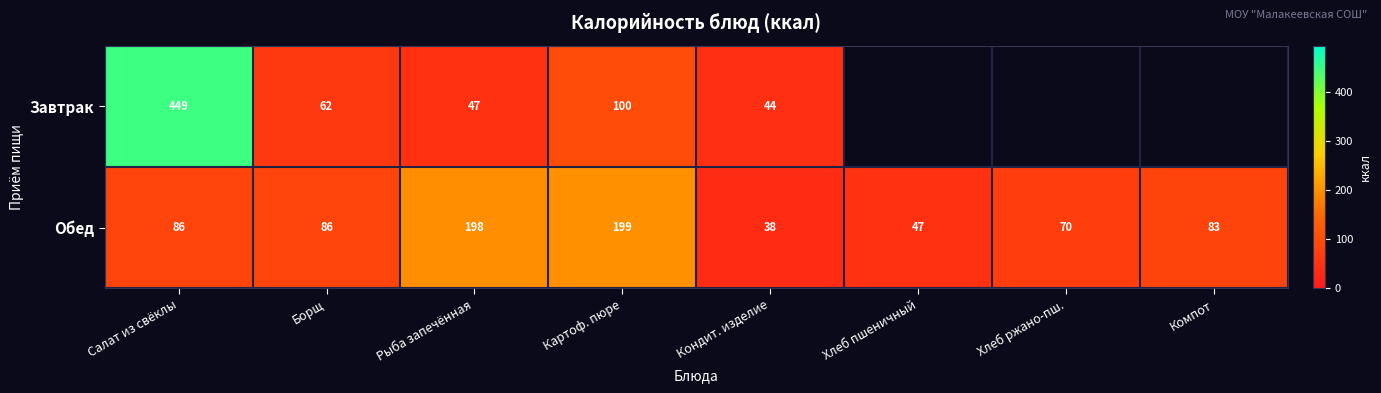

Rank the series at Борщ from highest to lowest value.

Обед, Завтрак